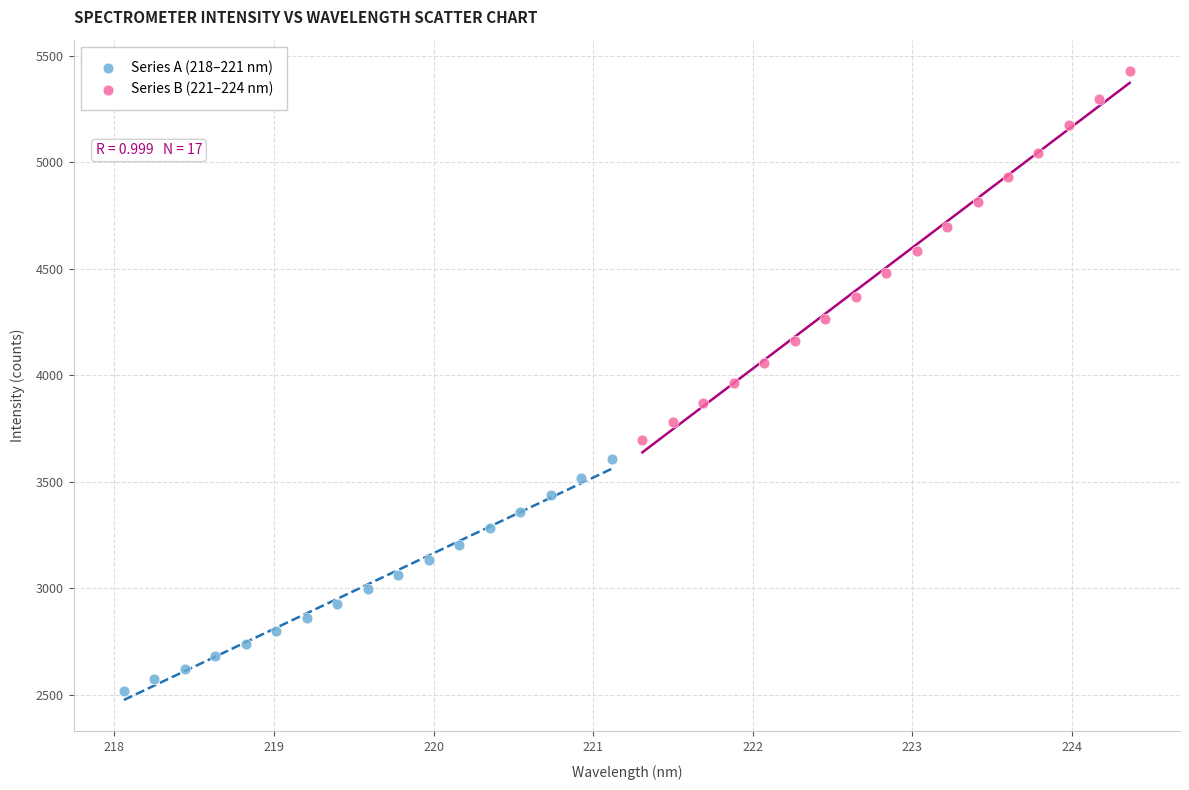

Which series contains the lowest Y value?

Series A (218–221 nm)